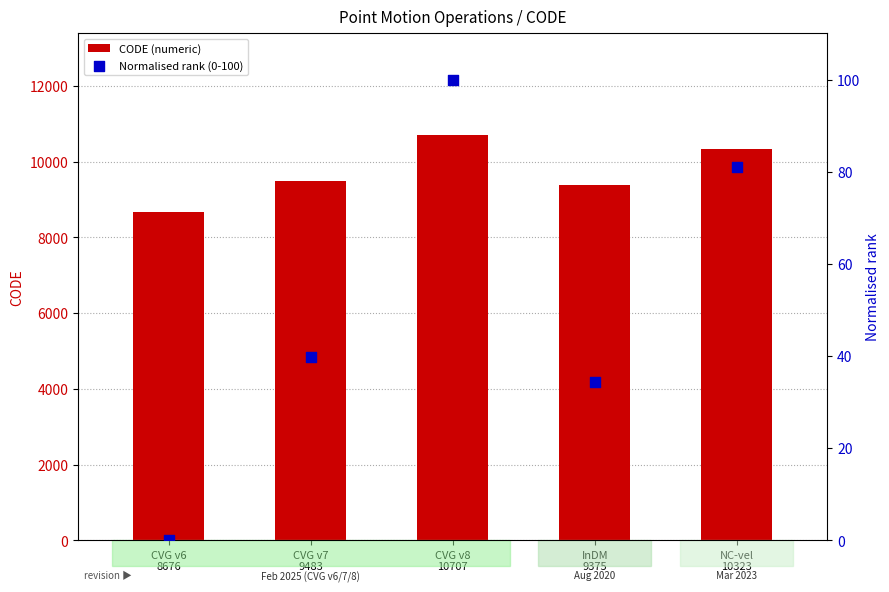

At which category is the sum across all series the highest?

CVG v8
10707